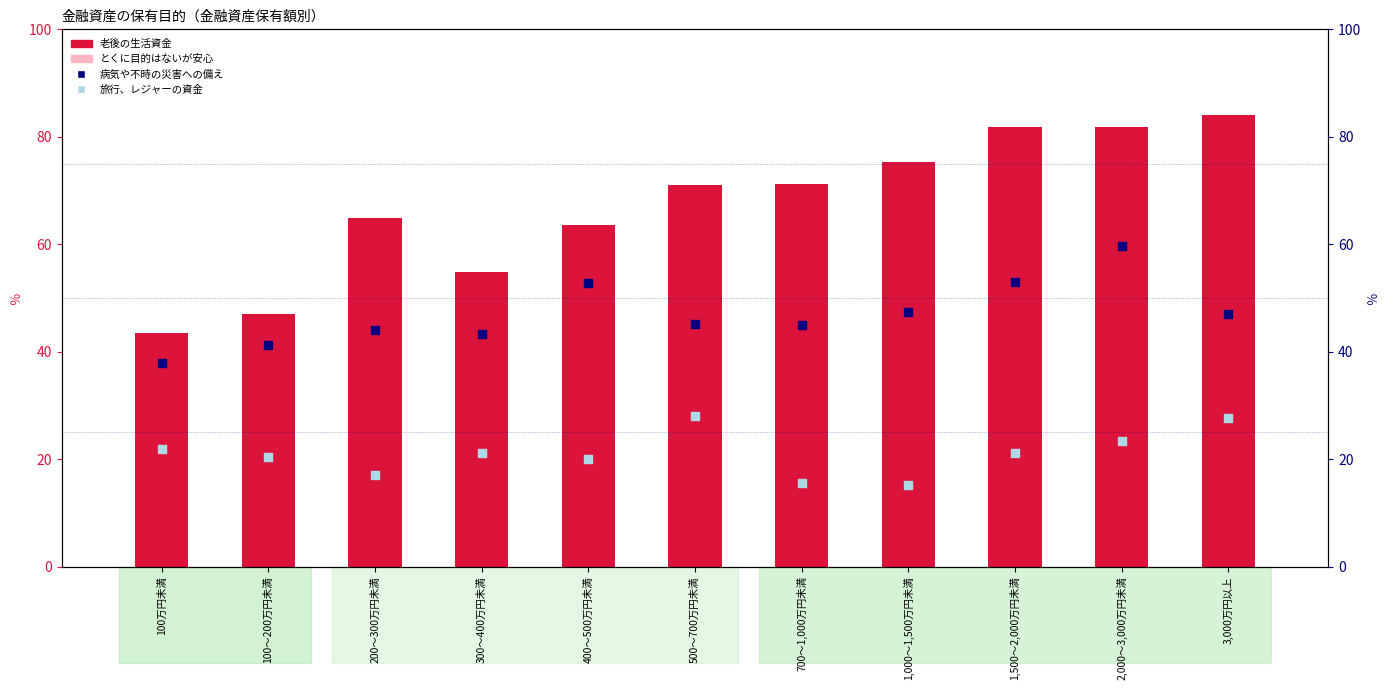

At which category is the sum across all series the highest?

3,000万円以上